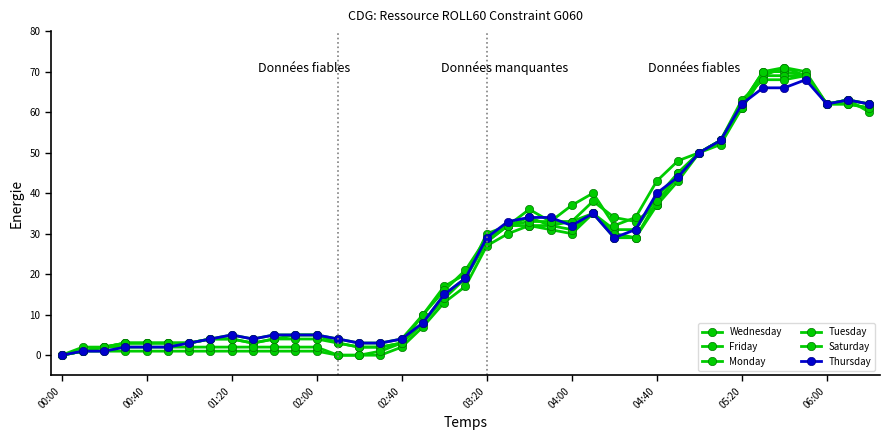

Reading left to right, what are all the values shown in this chart?

Wednesday: 0	1	2	3	3	3	3	4	4	3	4	5	5	4	3	3	4	10	17	20	28	32	36	33	33	38	34	33	37	45	50	53	61	69	71	69	62	62	61
Friday: 0	1	2	3	3	3	3	4	5	4	5	5	5	3	2	2	3	10	16	21	29	32	34	32	33	35	31	31	39	45	50	53	62	70	70	69	62	63	62
Monday: 0	1	1	1	1	1	1	1	1	1	1	1	1	0	0	0	2	7	13	17	27	30	32	31	30	35	29	29	37	43	50	52	61	69	69	69	62	63	60
Tuesday: 0	1	2	3	3	3	3	4	4	3	4	4	4	3	2	2	3	8	15	19	28	32	32	32	31	35	30	29	38	44	50	53	62	70	71	70	62	62	61
Saturday: 0	2	2	2	2	2	2	2	2	2	2	2	2	0	0	1	3	8	14	19	30	32	33	33	37	40	32	34	43	48	50	53	63	68	68	69	62	63	62
Thursday: 0	1	1	2	2	2	3	4	5	4	5	5	5	4	3	3	4	8	15	19	29	33	34	34	32	35	29	31	40	44	50	53	62	66	66	68	62	63	62